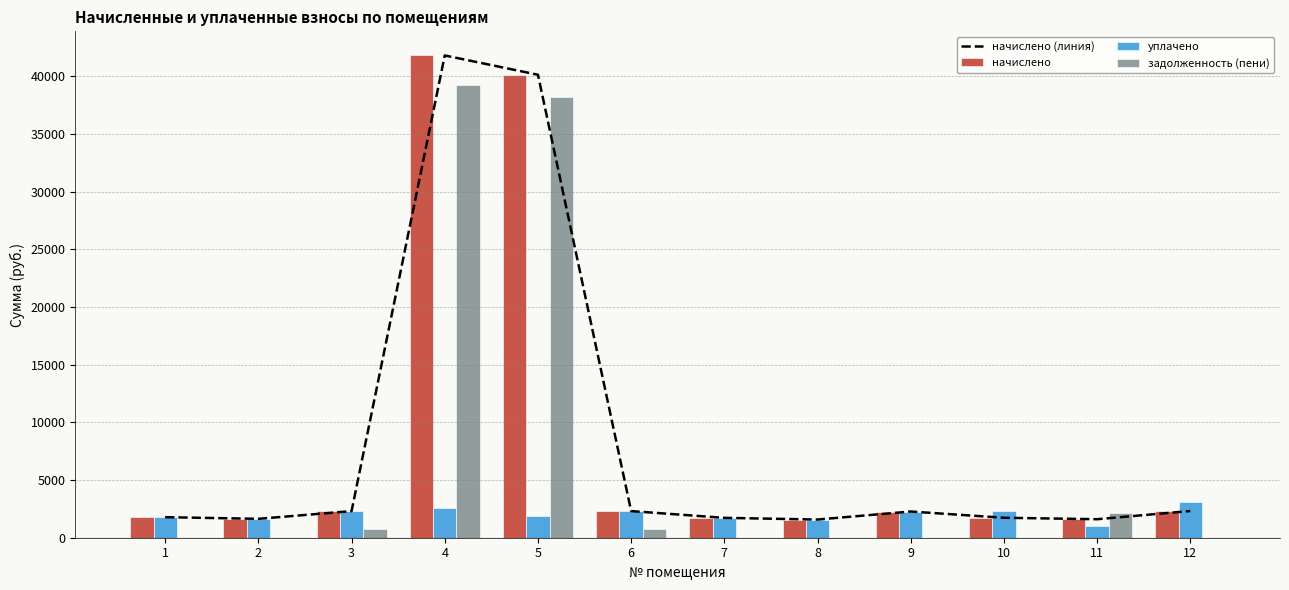

The начислено (линия) series shows 1723.0 at 7. True or false?

True